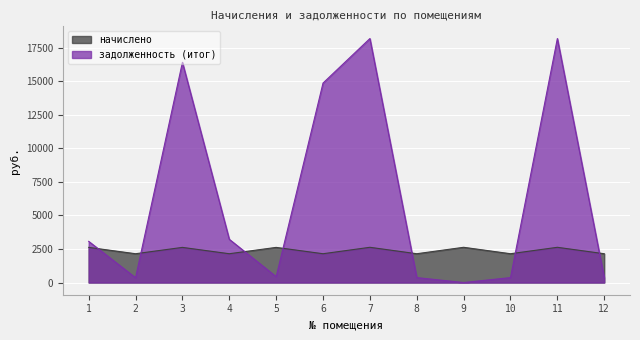

How many data points in начислено are above 2621?

6